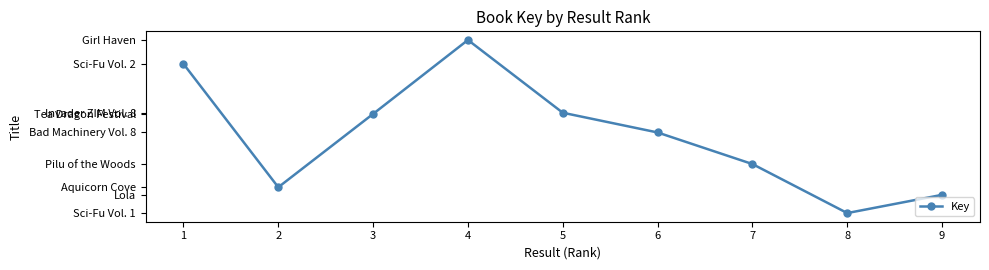

What is the smallest value displayed?

140237880